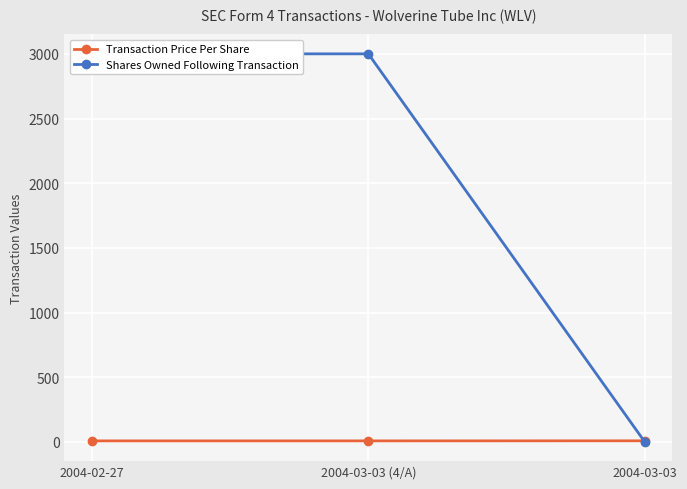

What is the spread (max minus min) of values at 2004-03-03?

7.0